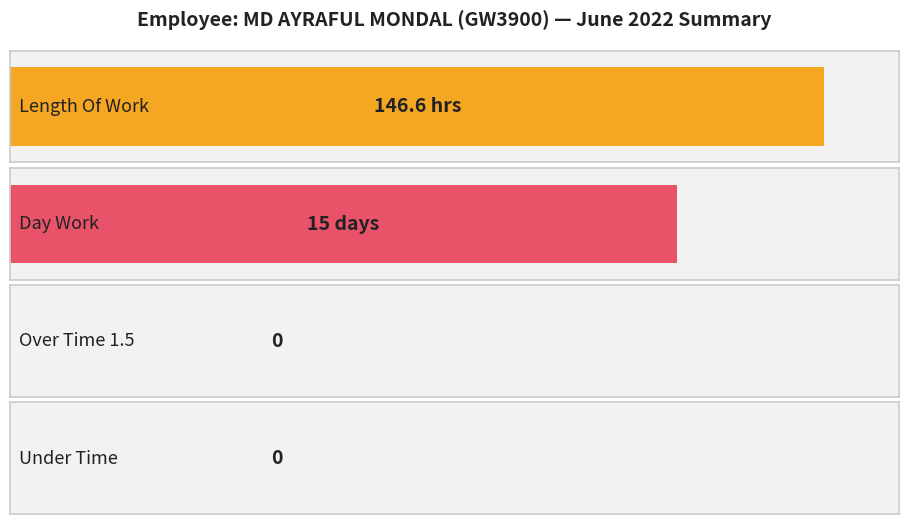

Does the chart contain any negative values?

No